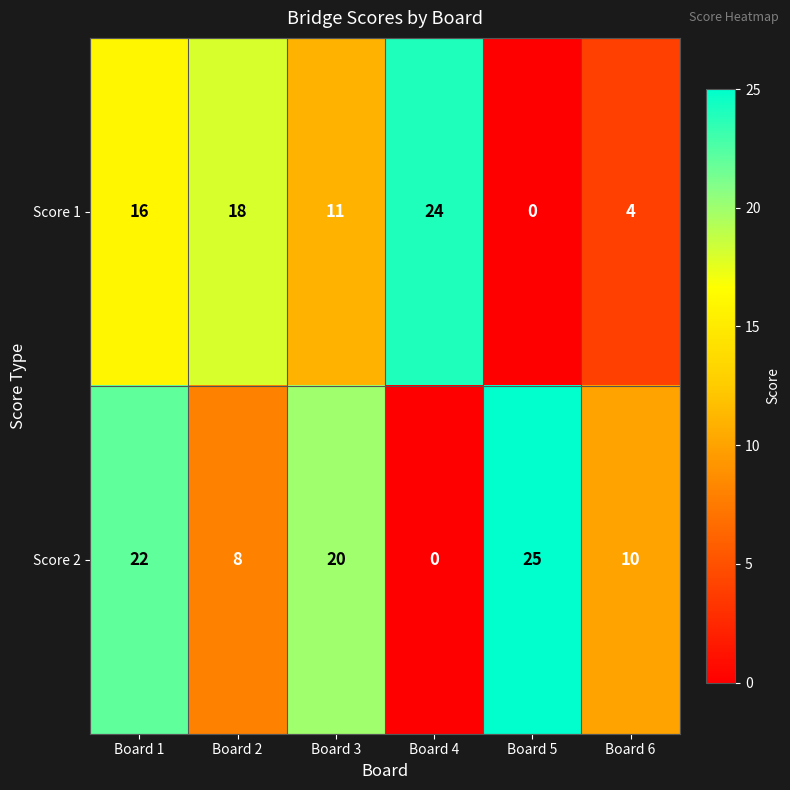

At which label is Score 2 closest to 12?

Board 6